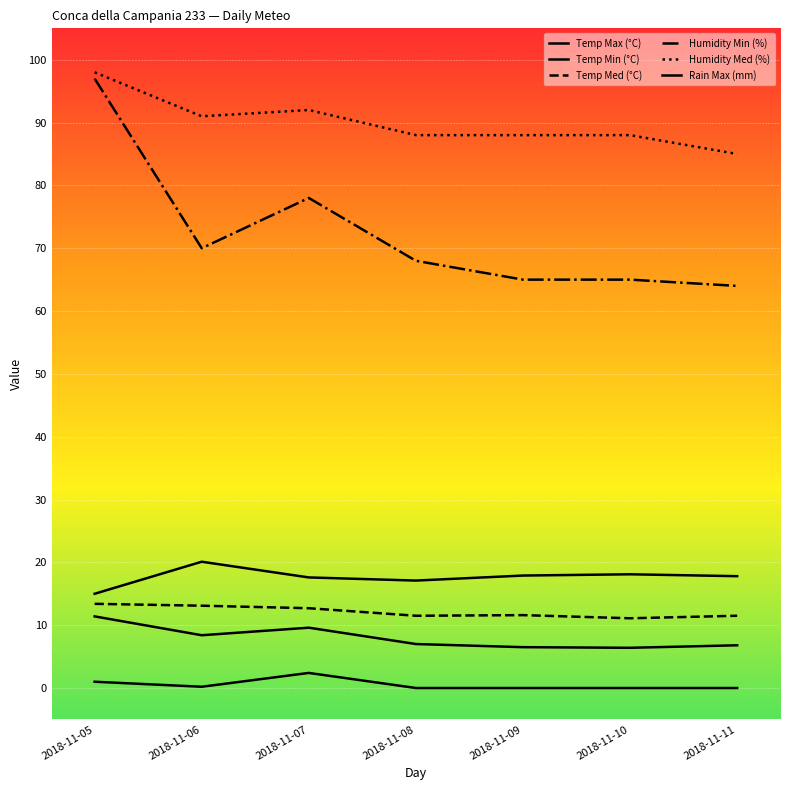

Reading right to left, what are all the values shown in this chart?

Temp Max (°C): 2018-11-11=17.8	2018-11-10=18.1	2018-11-09=17.9	2018-11-08=17.1	2018-11-07=17.6	2018-11-06=20.1	2018-11-05=15.0
Temp Min (°C): 2018-11-11=6.8	2018-11-10=6.4	2018-11-09=6.5	2018-11-08=7.0	2018-11-07=9.6	2018-11-06=8.4	2018-11-05=11.4
Temp Med (°C): 2018-11-11=11.5	2018-11-10=11.1	2018-11-09=11.6	2018-11-08=11.5	2018-11-07=12.7	2018-11-06=13.1	2018-11-05=13.4
Humidity Min (%): 2018-11-11=64.0	2018-11-10=65.0	2018-11-09=65.0	2018-11-08=68.0	2018-11-07=78.0	2018-11-06=70.0	2018-11-05=97.0
Humidity Med (%): 2018-11-11=85.0	2018-11-10=88.0	2018-11-09=88.0	2018-11-08=88.0	2018-11-07=92.0	2018-11-06=91.0	2018-11-05=98.0
Rain Max (mm): 2018-11-11=0.0	2018-11-10=0.0	2018-11-09=0.0	2018-11-08=0.0	2018-11-07=2.4	2018-11-06=0.2	2018-11-05=1.0